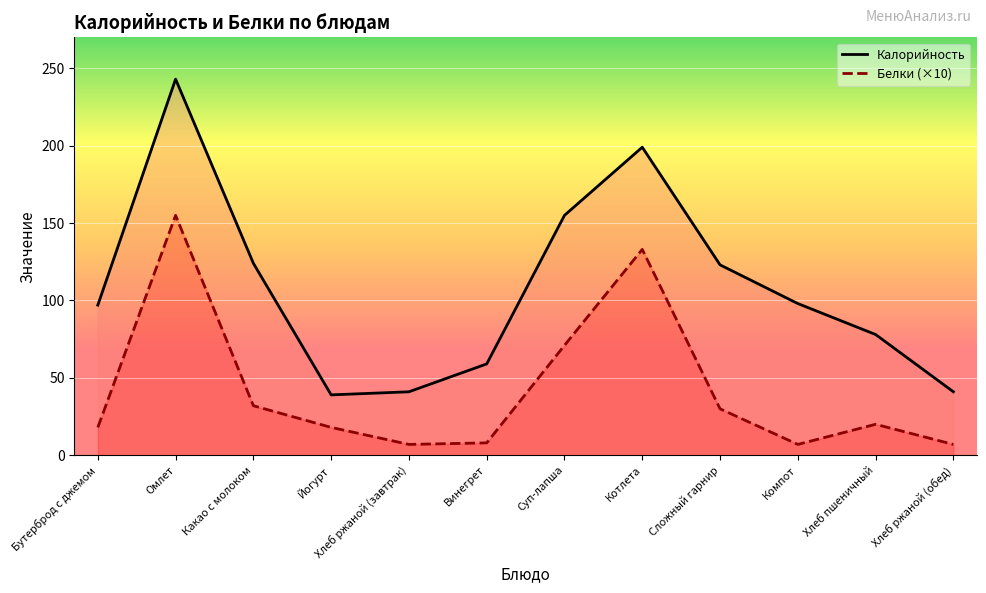

Which category has the lowest value in the Белки (×10) series?

Хлеб ржаной (завтрак)